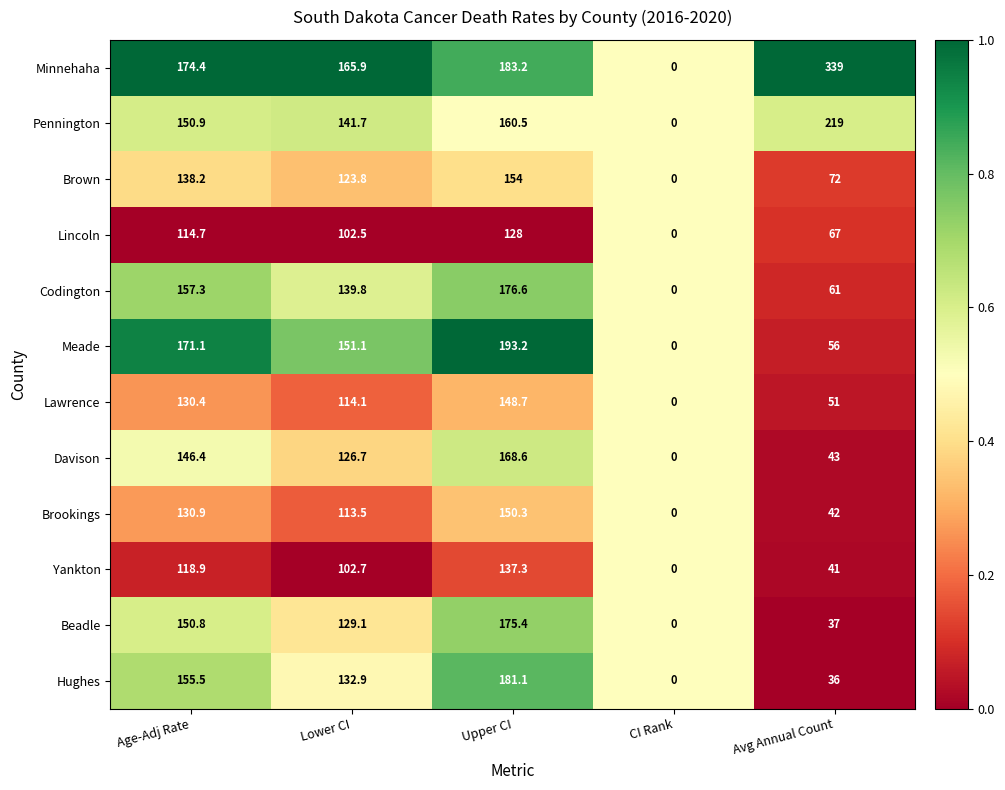

At which category is the sum across all series the highest?

Upper CI